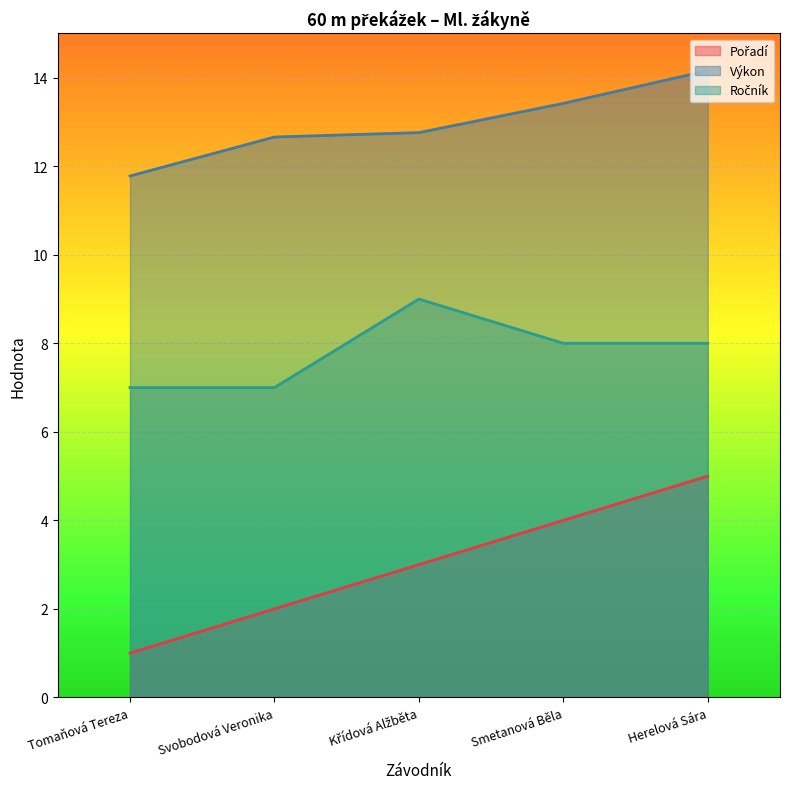

Reading left to right, extract all data points from this chart.

Pořadí: 1.0	2.0	3.0	4.0	5.0
Výkon: 11.8	12.7	12.8	13.4	14.2
Ročník: 7.0	7.0	9.0	8.0	8.0